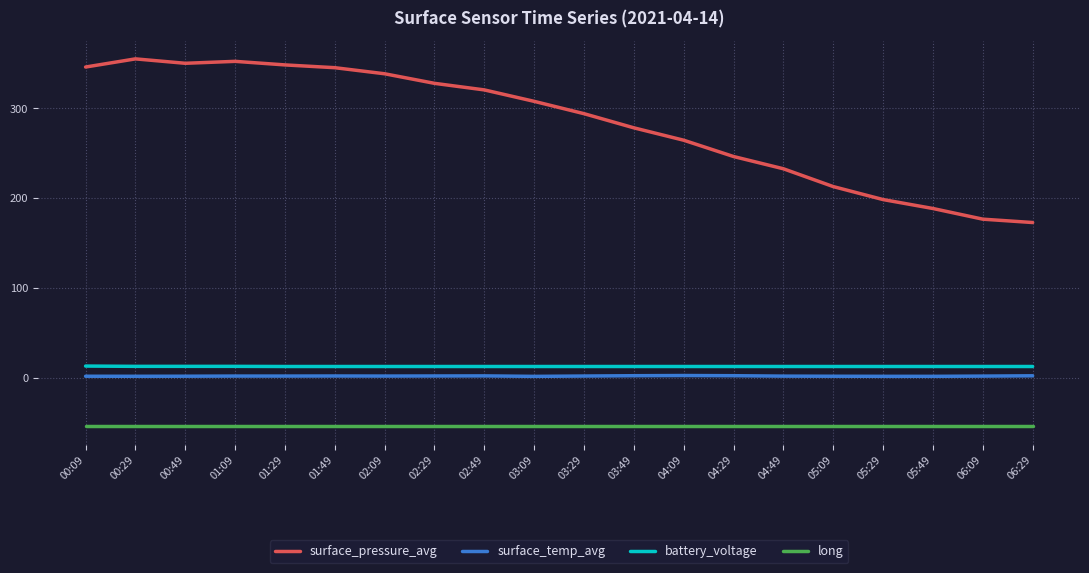

True or false: long has a value of -54.1 at 04:49.

True